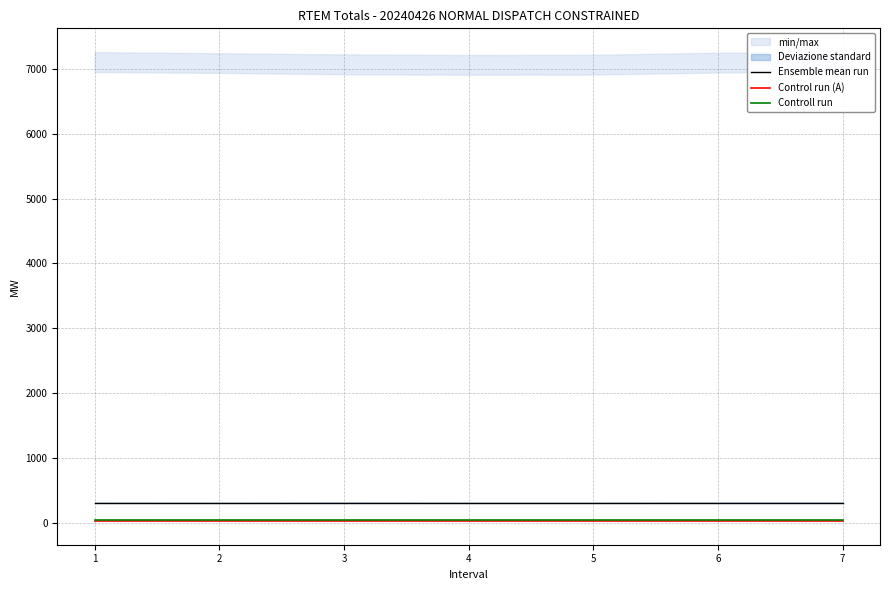

Read the Control run (A) value at 7.

20.0